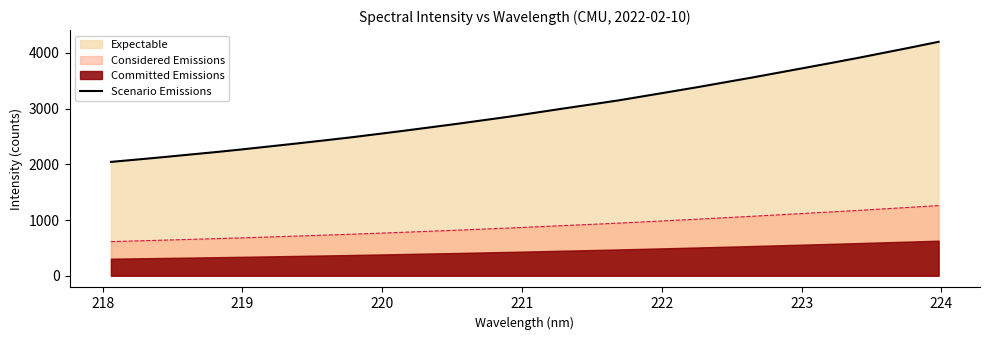

True or false: there are more than 2 points higher than both neighbors.

False